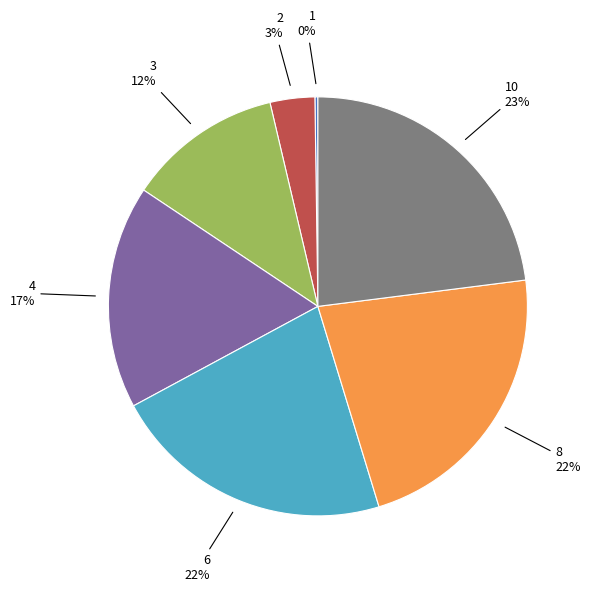

To the nearest percent, what is the average slice percentage?

14%